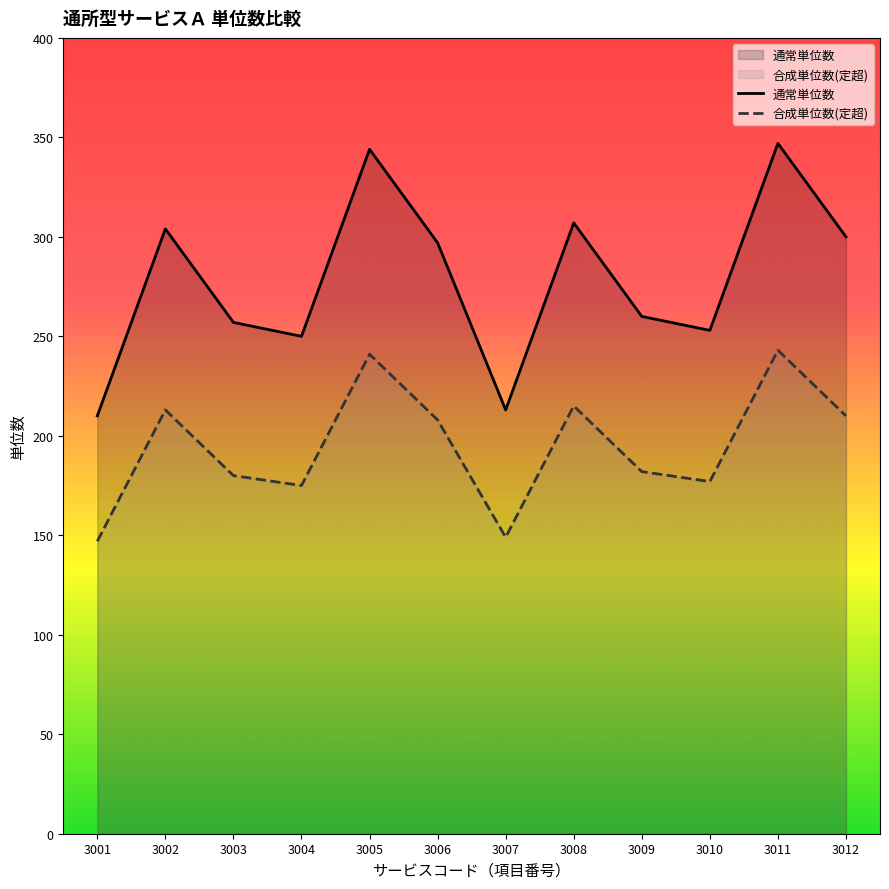

What is the difference between the second highest and second lowest values in the 合成単位数(定超) series?

92